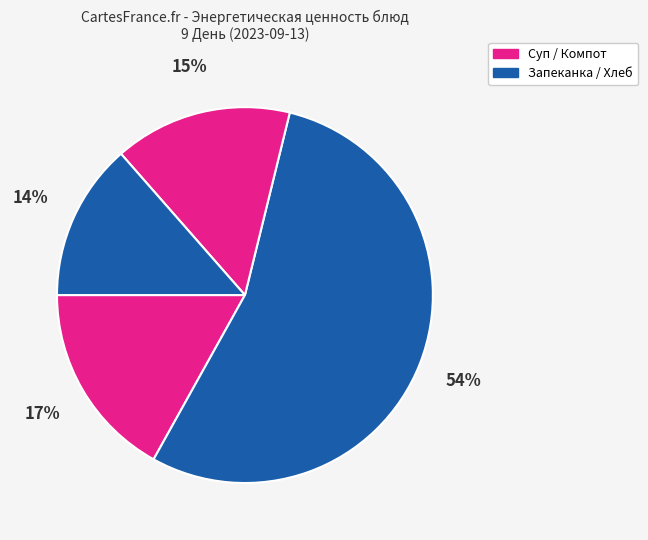

How many segments does this pie chart have?

4